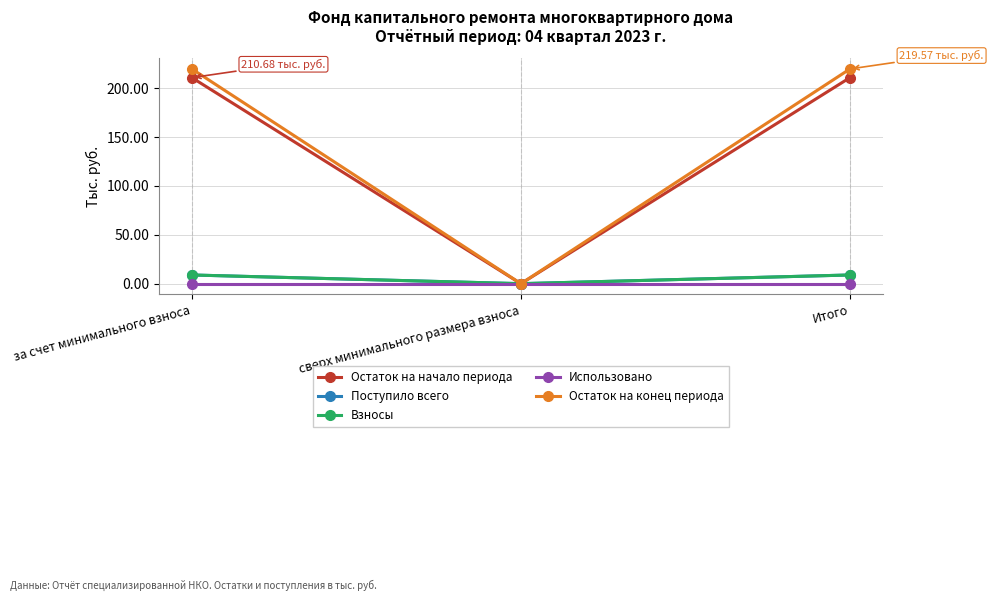

What is the value of the Остаток на начало периода point at the 3rd from the left?

210.7